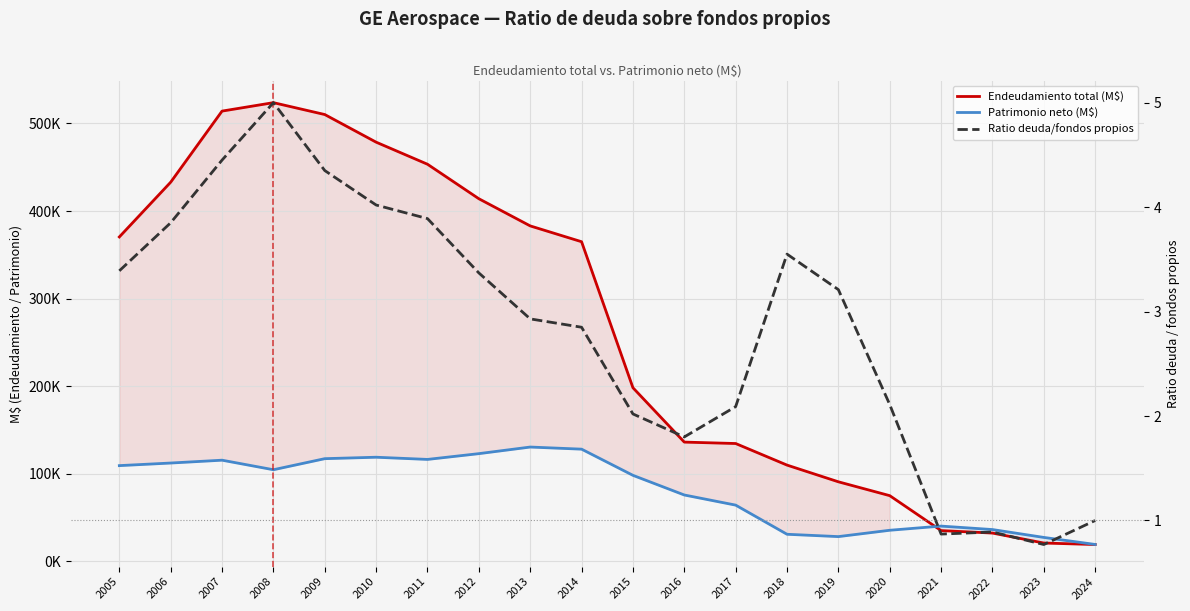

Reading right to left, extract all data points from this chart.

Endeudamiento total (M$): 19273.0	20964.0	32350.0	35185.0	75066.0	90882.0	109958.0	134591.0	136211.0	198276.0	364980.0	383040.0	414060.0	453443.0	478640.0	510192.0	523762.0	514116.0	432957.0	370437.0
Patrimonio neto (M$): 19342.0	27378.0	36366.0	40310.0	35552.0	28316.0	30981.0	64263.0	75828.0	98274.0	128159.0	130566.0	123026.0	116438.0	118936.0	117291.0	104665.0	115559.0	112314.0	109354.0
Ratio deuda/fondos propios: 1.0	0.8	0.9	0.9	2.1	3.2	3.5	2.1	1.8	2.0	2.9	2.9	3.4	3.9	4.0	4.3	5.0	4.5	3.9	3.4